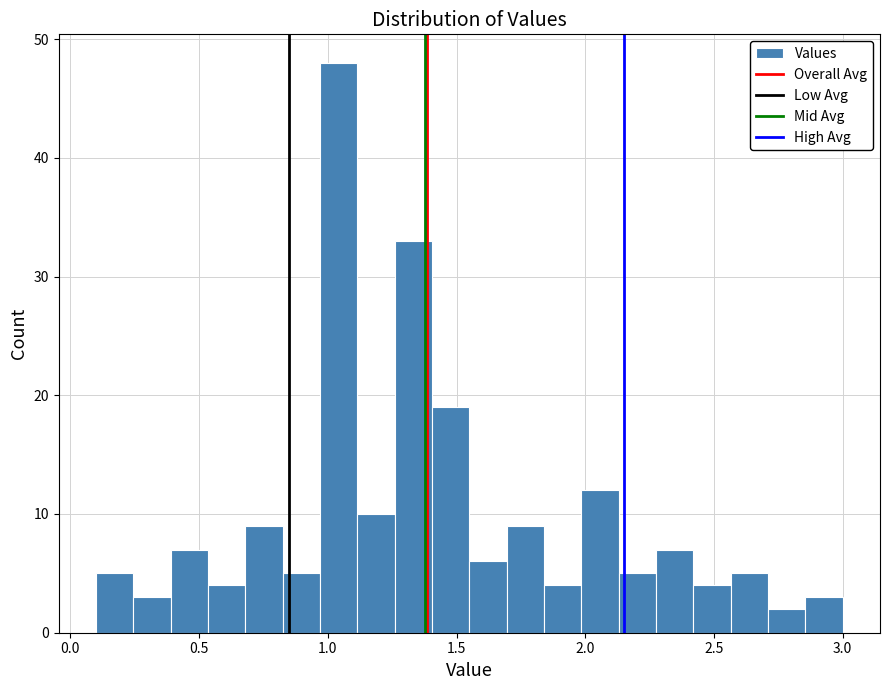

Read against the x-axis, roughly where is the centre of the tallest bar?

1.05